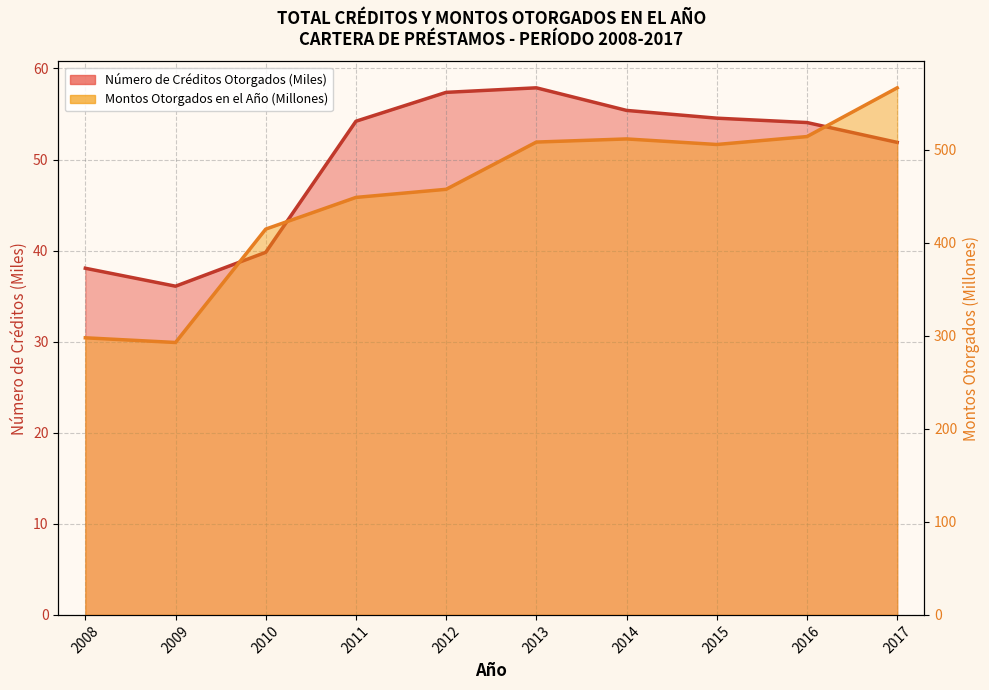

Is the value of Montos Otorgados en el Año at 2008 greater than the value of Número de Créditos Otorgados at 2010?

Yes